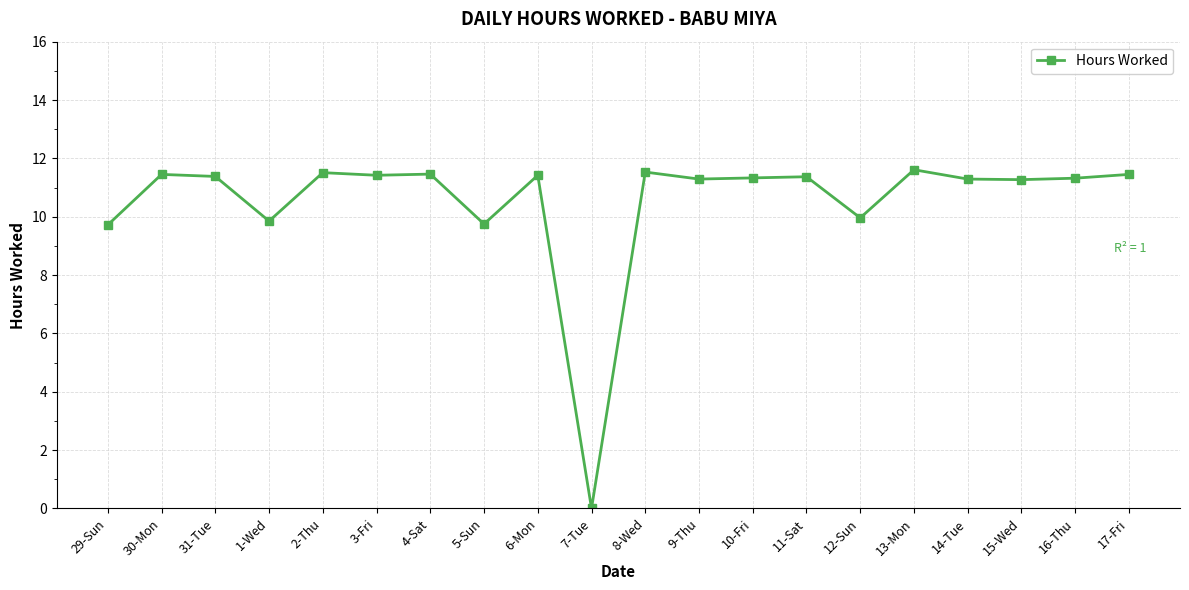

What is the difference between the maximum and minimum values?

11.6